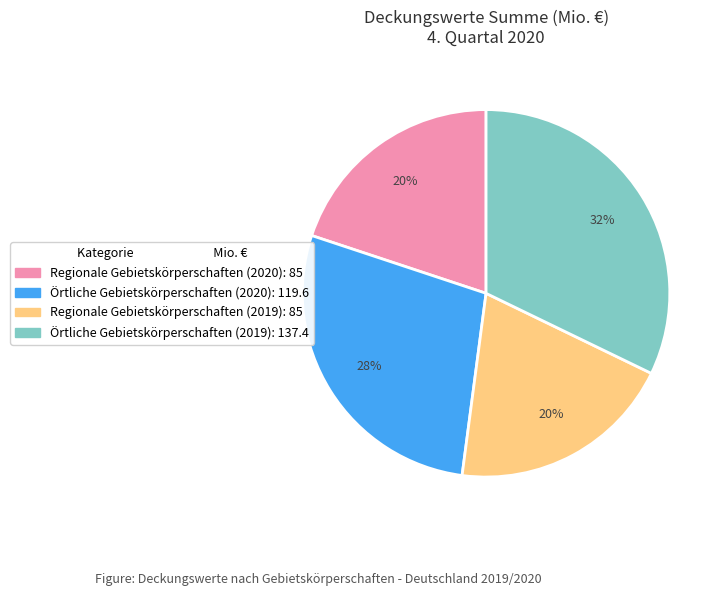

Is there any slice that represents more than half of the pie?

No